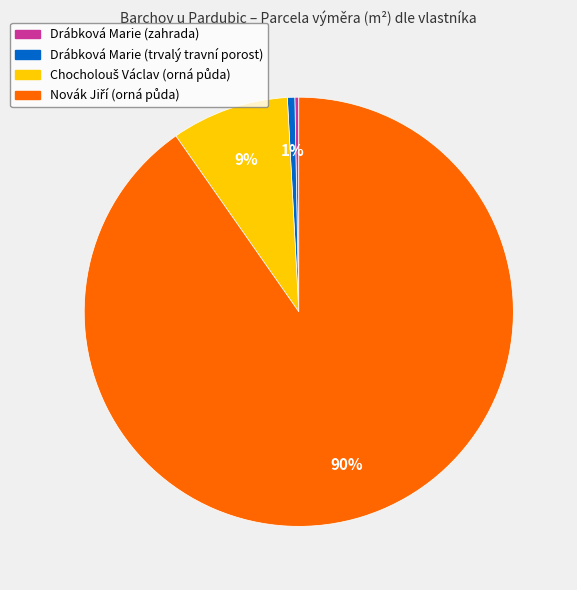

The Drábková Marie (zahrada) slice represents 0% of the pie. True or false?

True